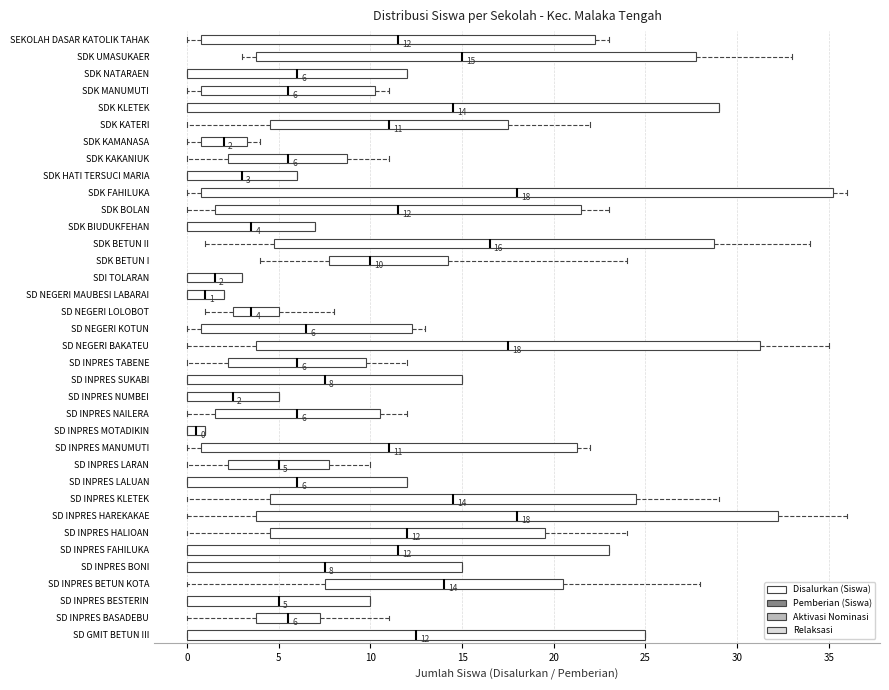

Which box is the widest, from its left edge to its right edge?

SDK FAHILUKA